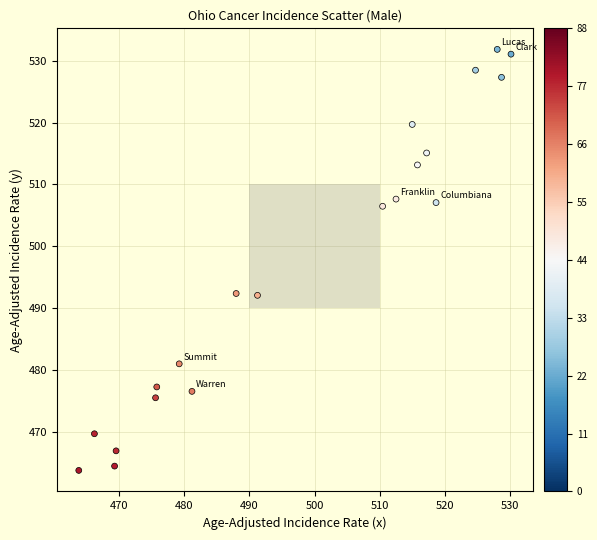

What is the range of Y values (max minus min)?

68.0